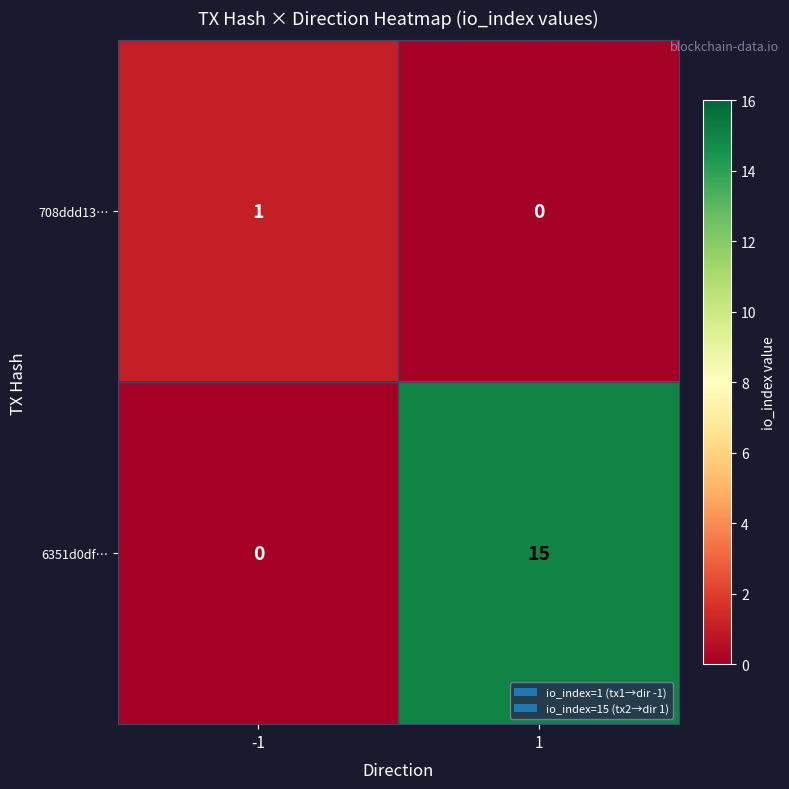

Which category has the highest value across all series?

1